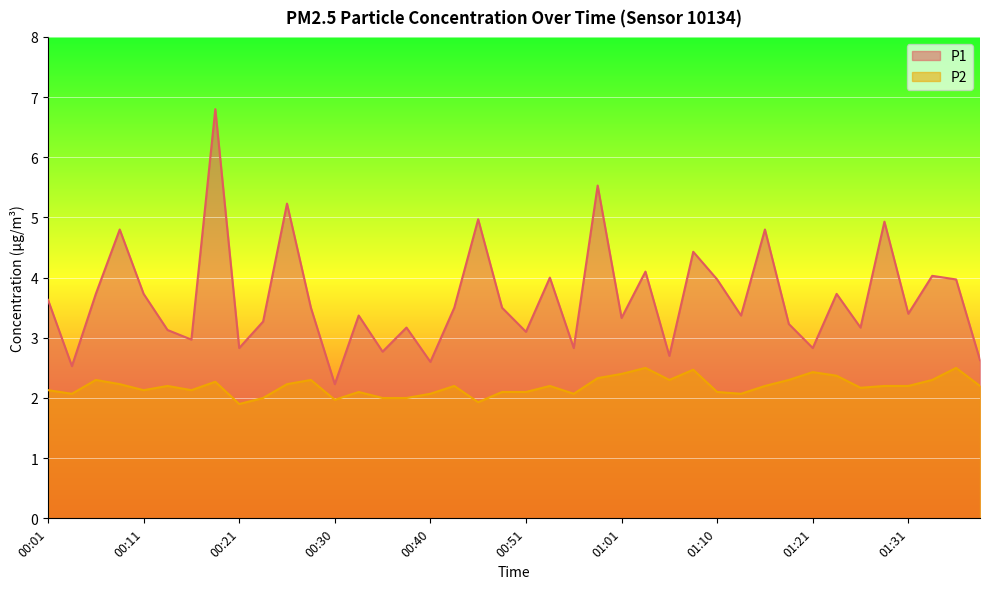

Which label corresponds to the largest value in the chart?

00:18